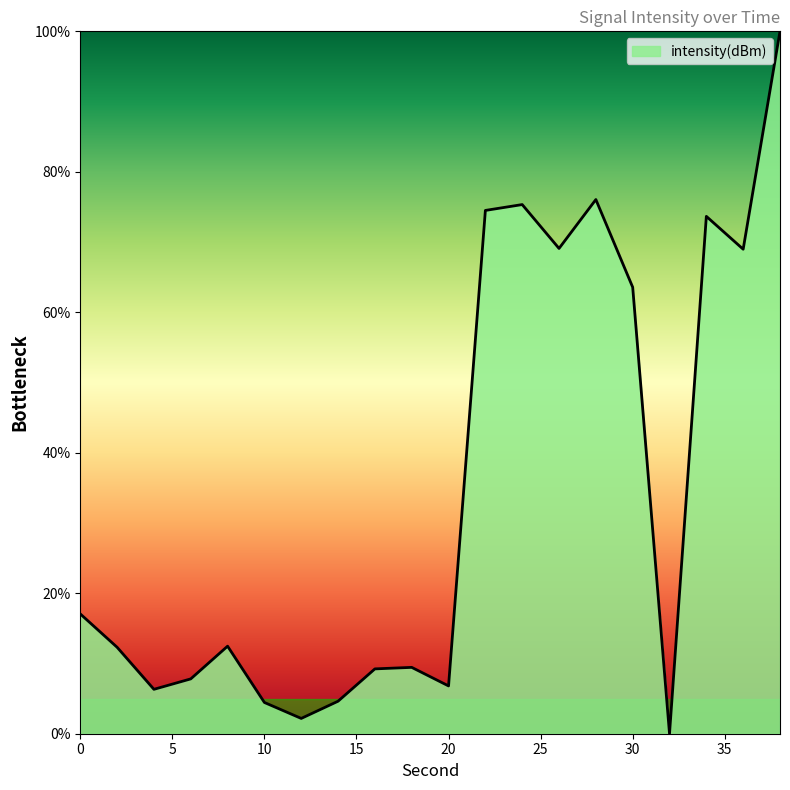

What is the greatest value displayed?

100.0